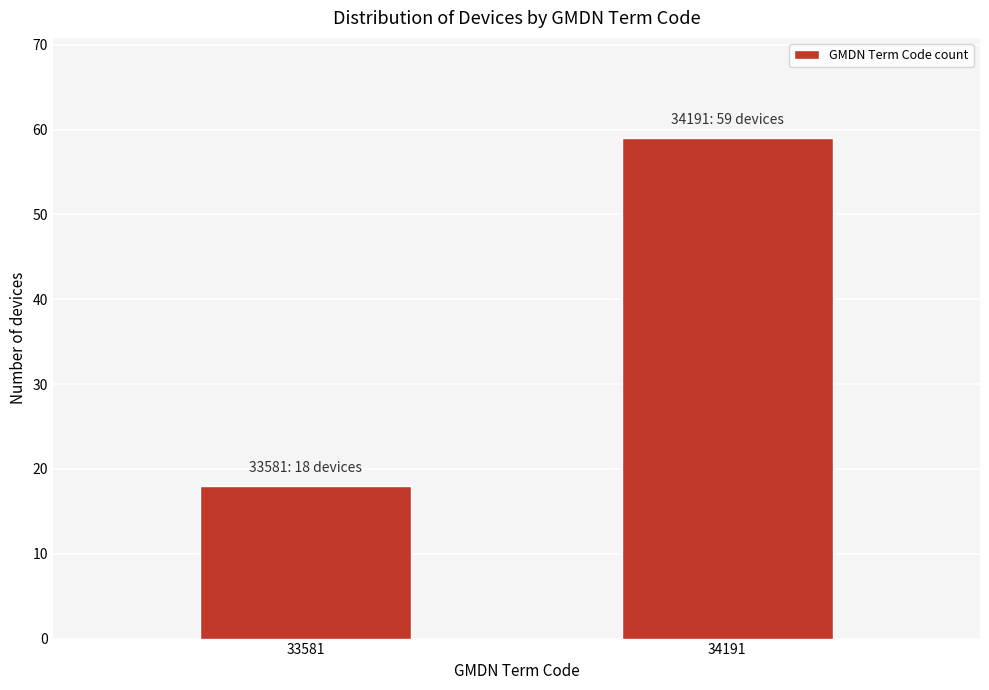

Reading left to right, extract all data points from this chart.

33581=18	34191=59